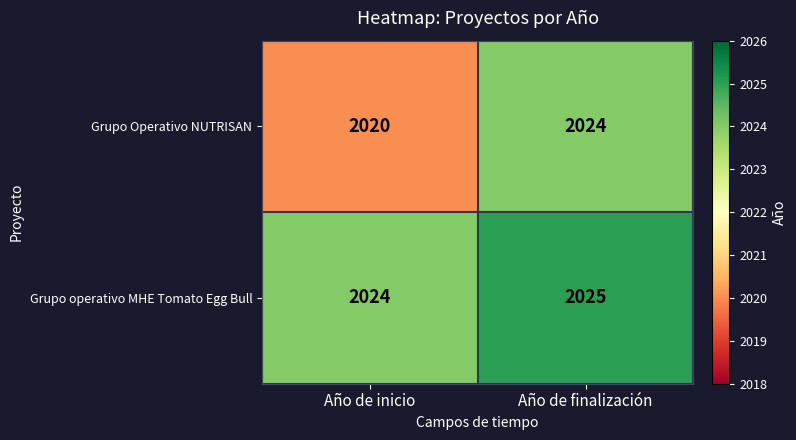

What is the sum of all Grupo operativo MHE Tomato Egg Bull values?

4049